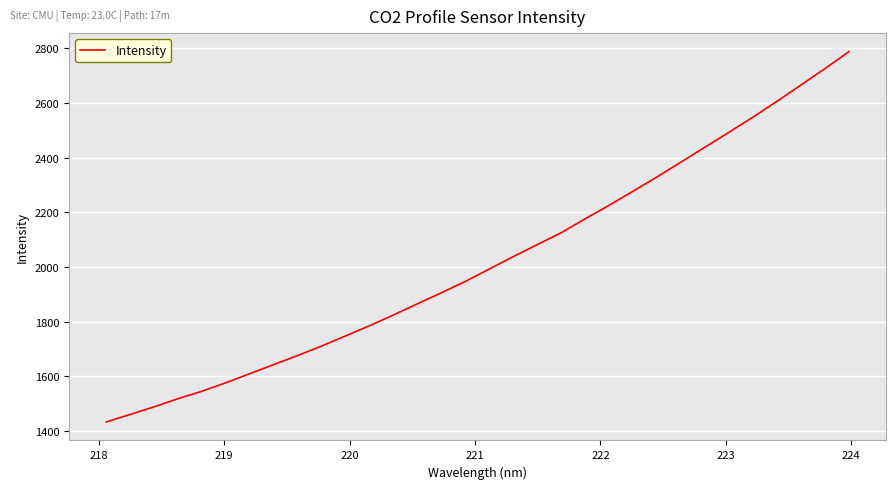

How many values exceed 1993?

16